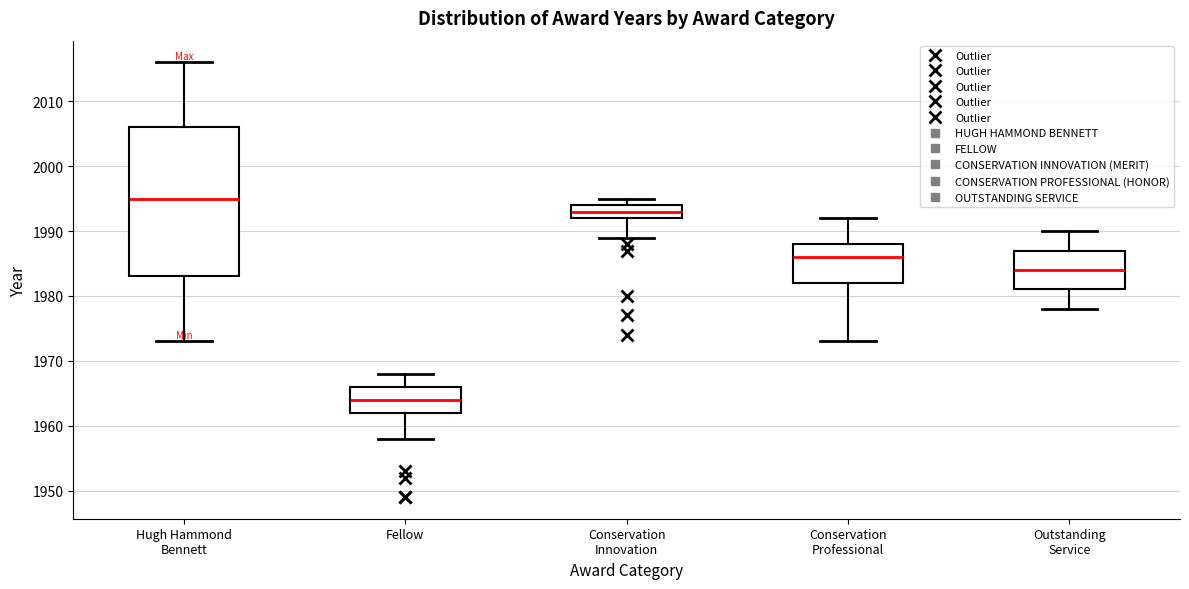

Comparing the boxes themselves (not the whiskers), which one is the tallest?

Hugh Hammond Bennett